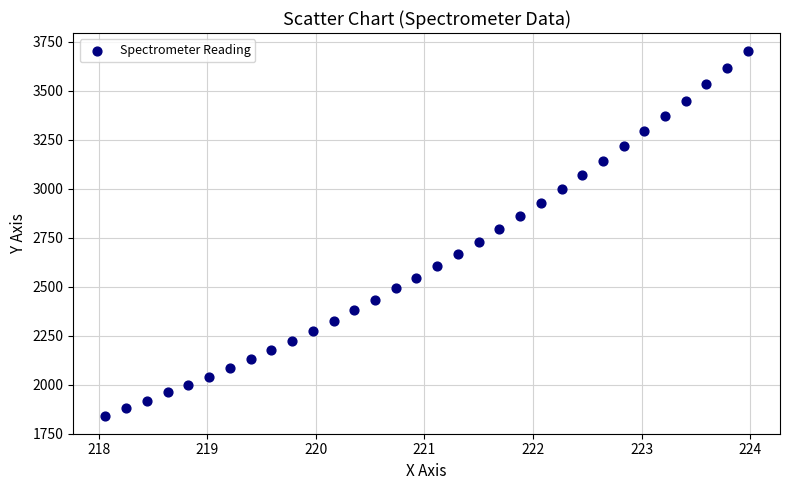

What is the range of X values (max minus min)?

5.9